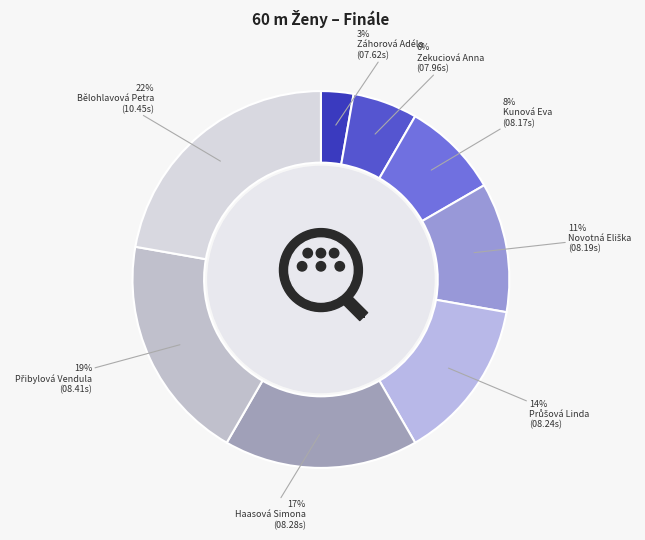

Is it true that Zekuciová Anna is 6% of the pie?

True